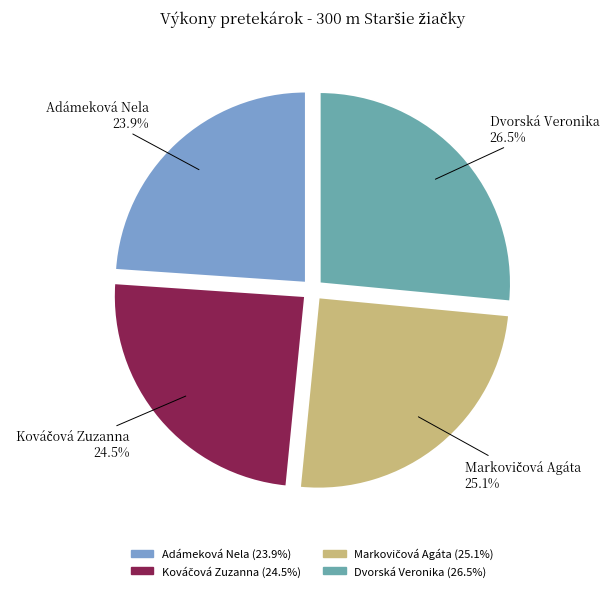

Does any single category account for the majority?

No